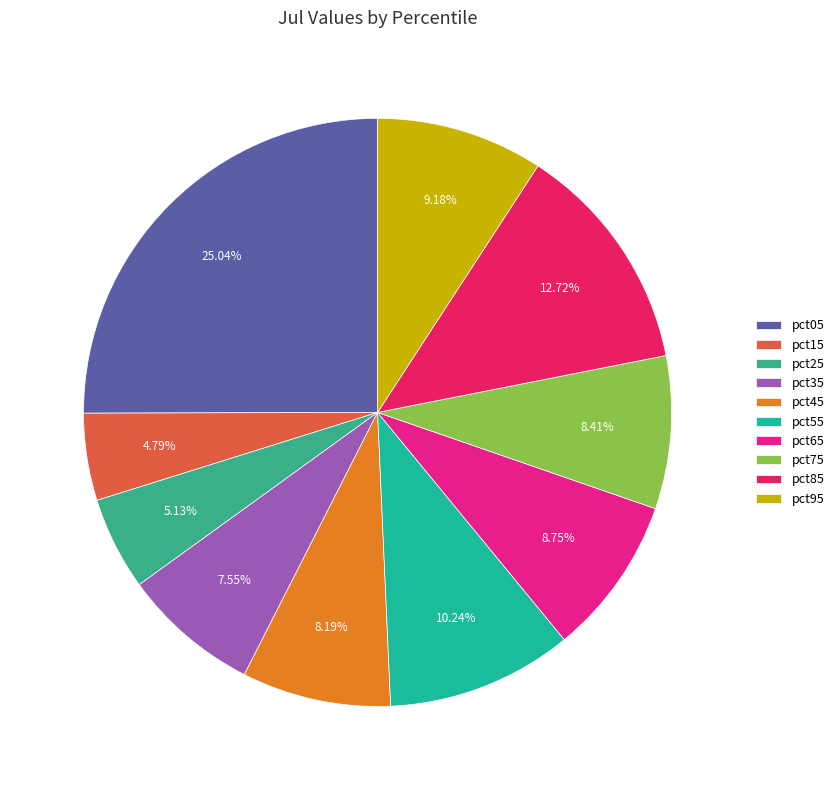

Which slice is the largest?

pct05